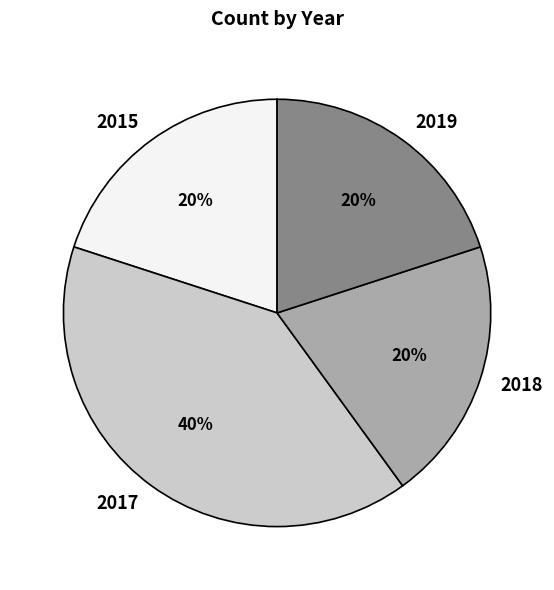

The 2015 slice represents 33% of the pie. True or false?

False